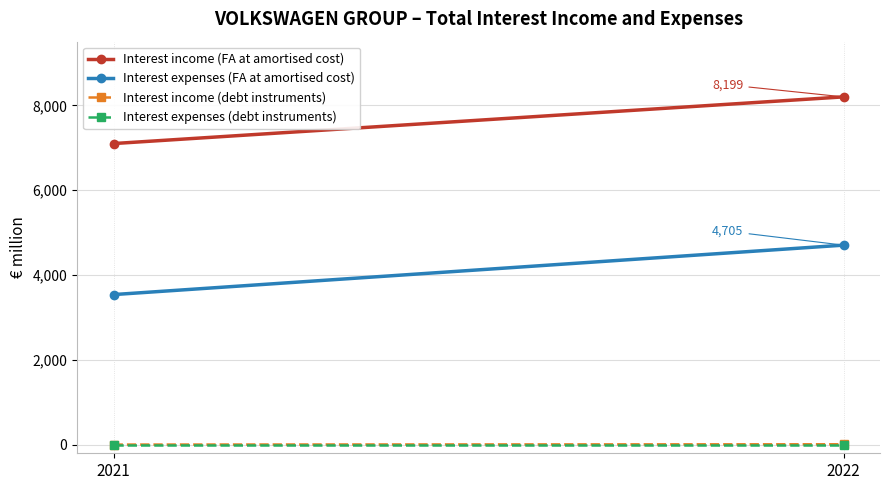

The value of Interest income (debt instruments) at 2022 is 18. True or false?

False